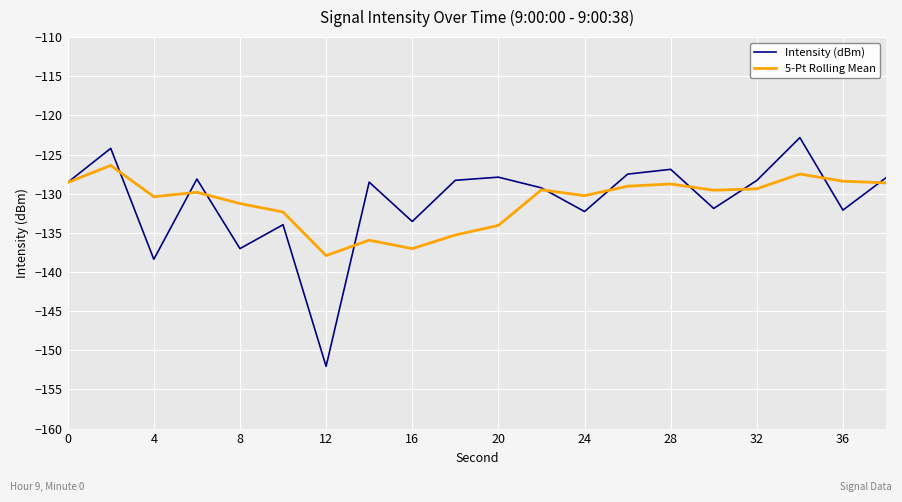

What is the smallest value displayed?

-152.1